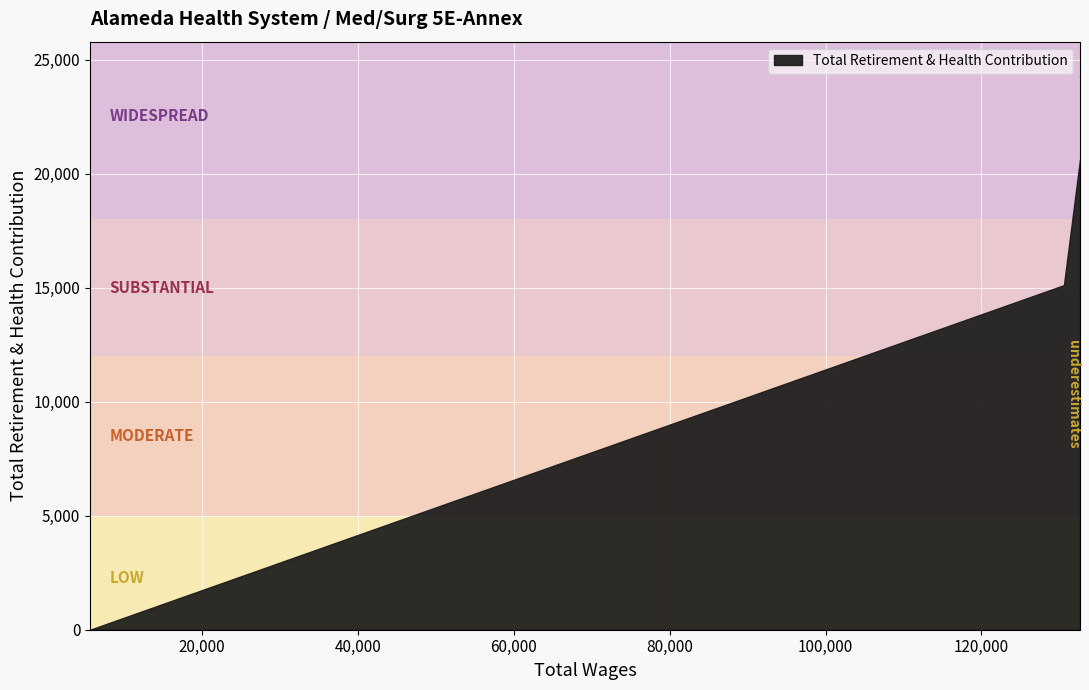

Where does the data first go above 15117?

132651.97